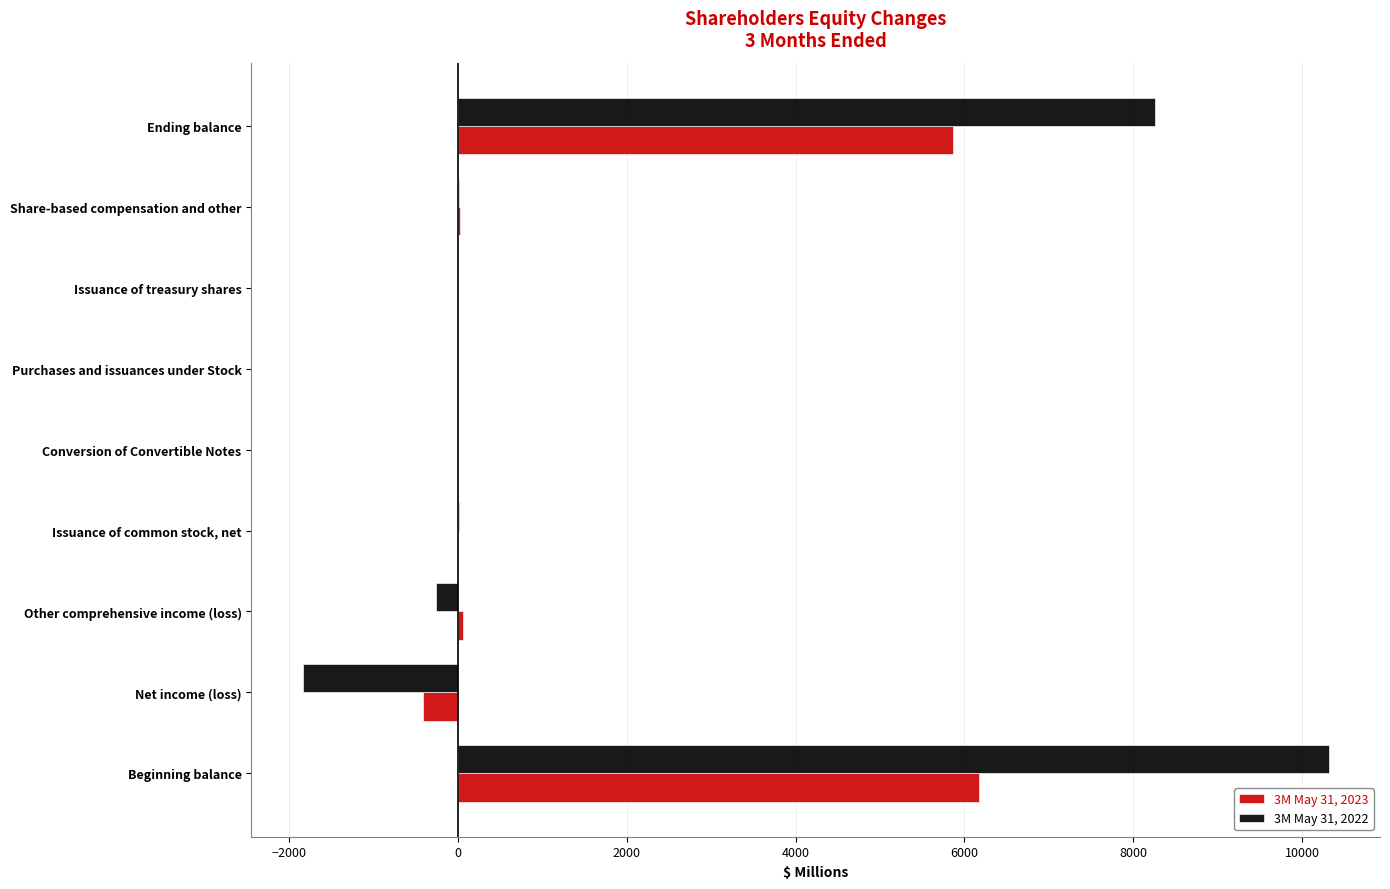

At which category is the sum across all series the highest?

Beginning balance